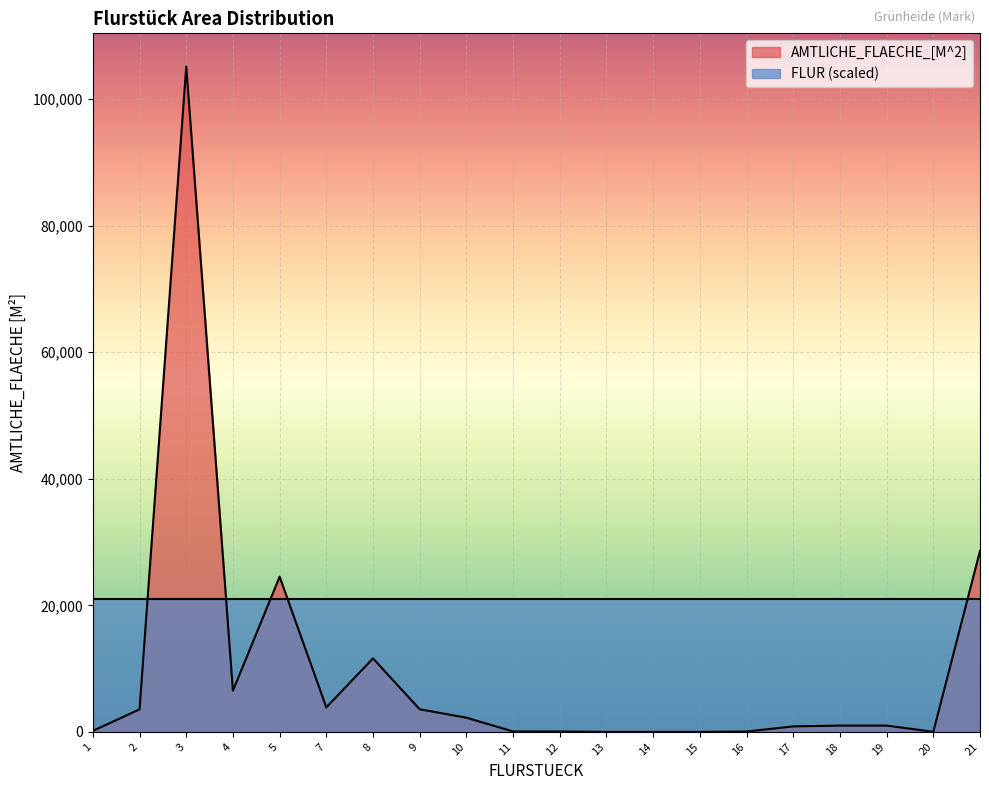

What is the difference between the values at 9 and 20?

3561